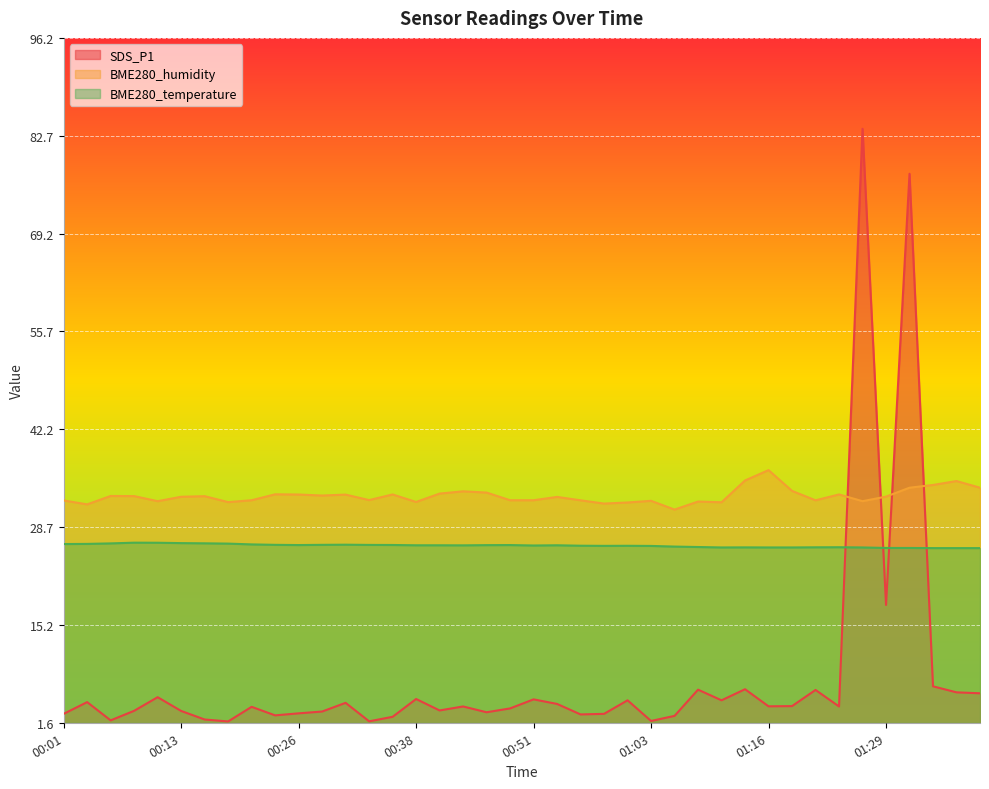

Which series has the largest total across all categories?

BME280_humidity